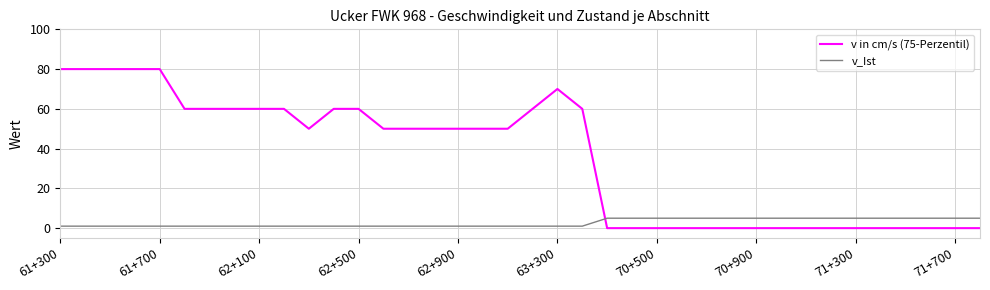

What is the maximum value for v in cm/s (75-Perzentil)?

80